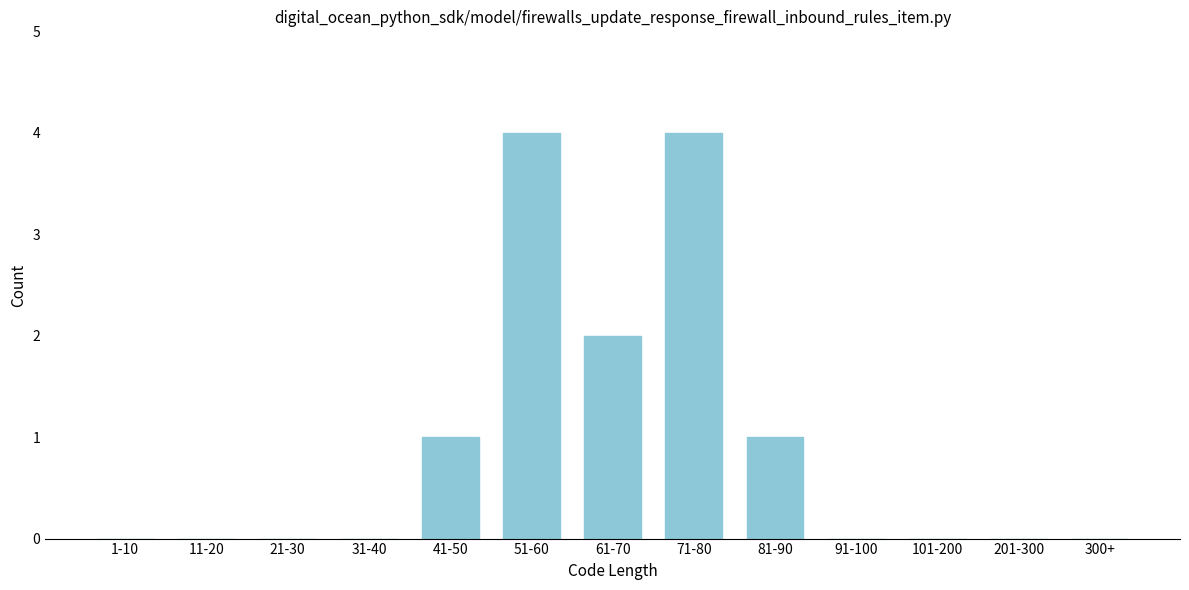

Which has a higher value, 61-70 or 1-10?

61-70